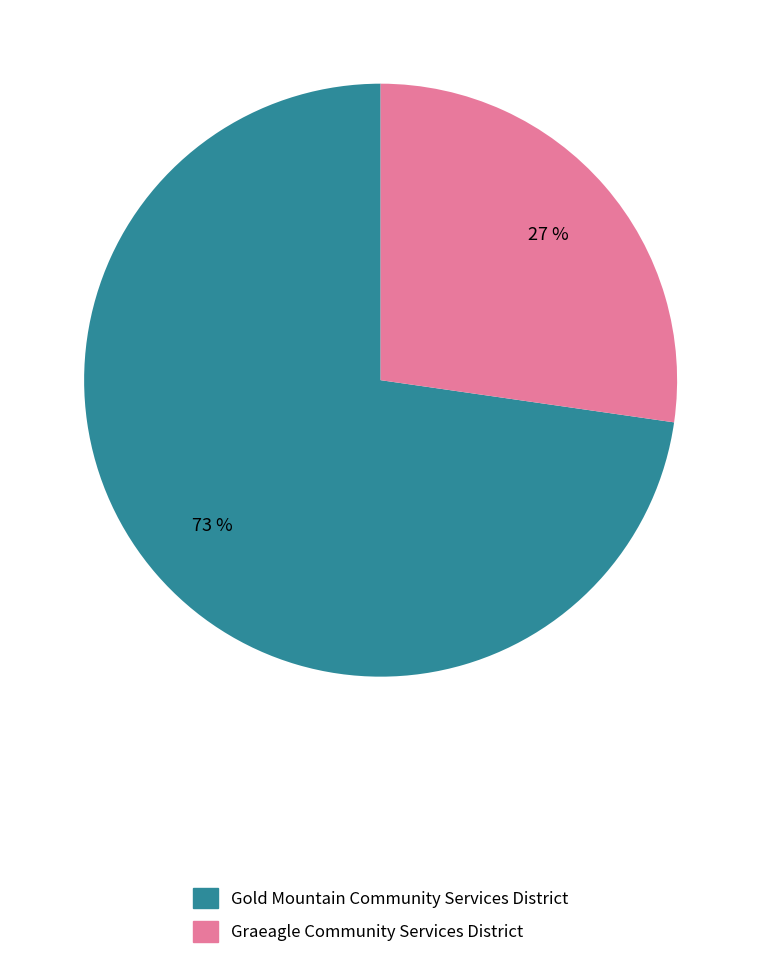

Approximately how many times larger is the value at Gold Mountain Community Services District compared to Graeagle Community Services District?

2.7